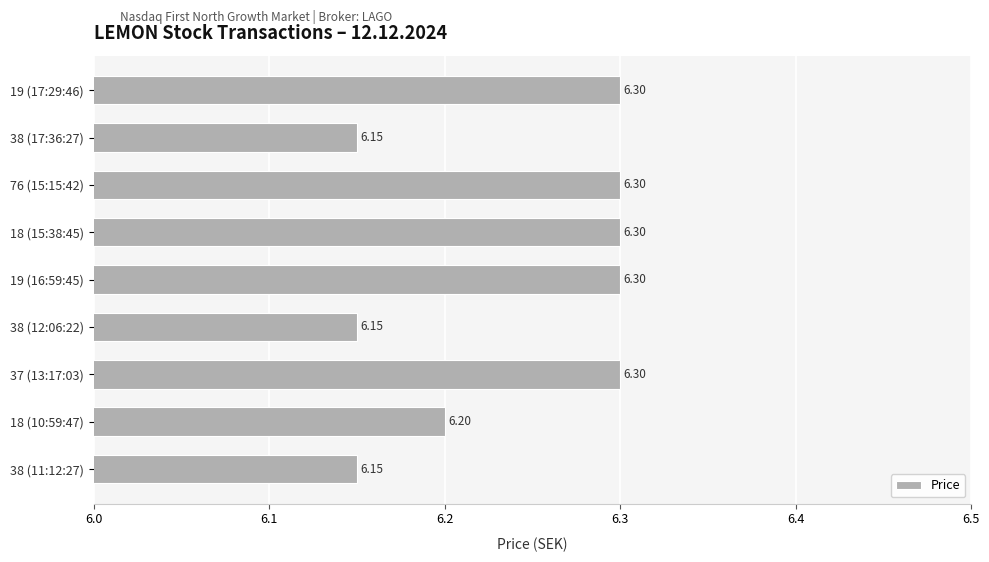

What is the sum of the values at 19 (16:59:45) and 18 (10:59:47)?

12.5